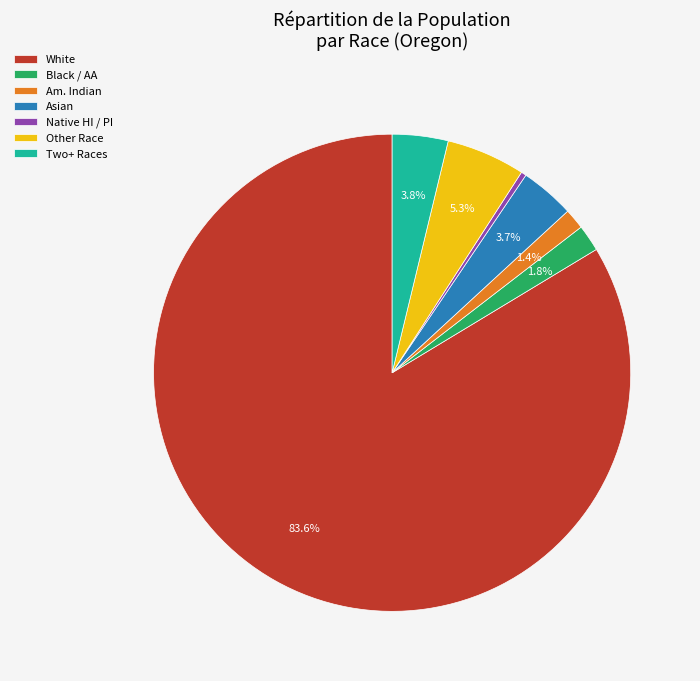

Which category has the smallest portion of the pie?

Native HI / PI